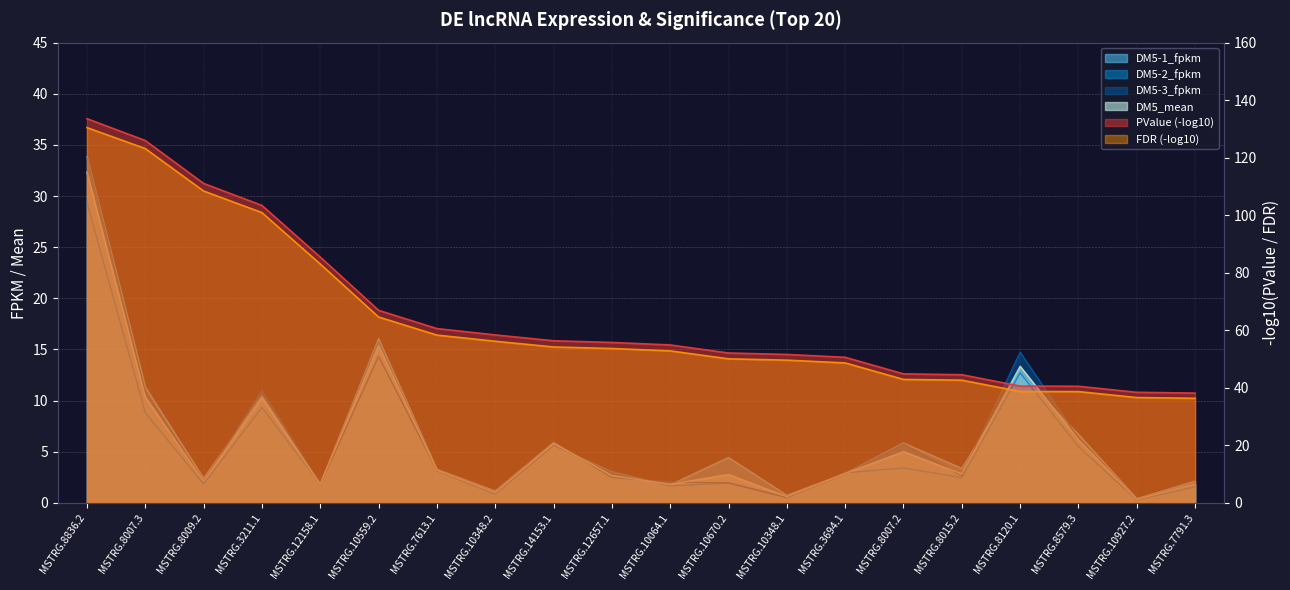

What is the sum of all DM5-2_fpkm values?

112.6